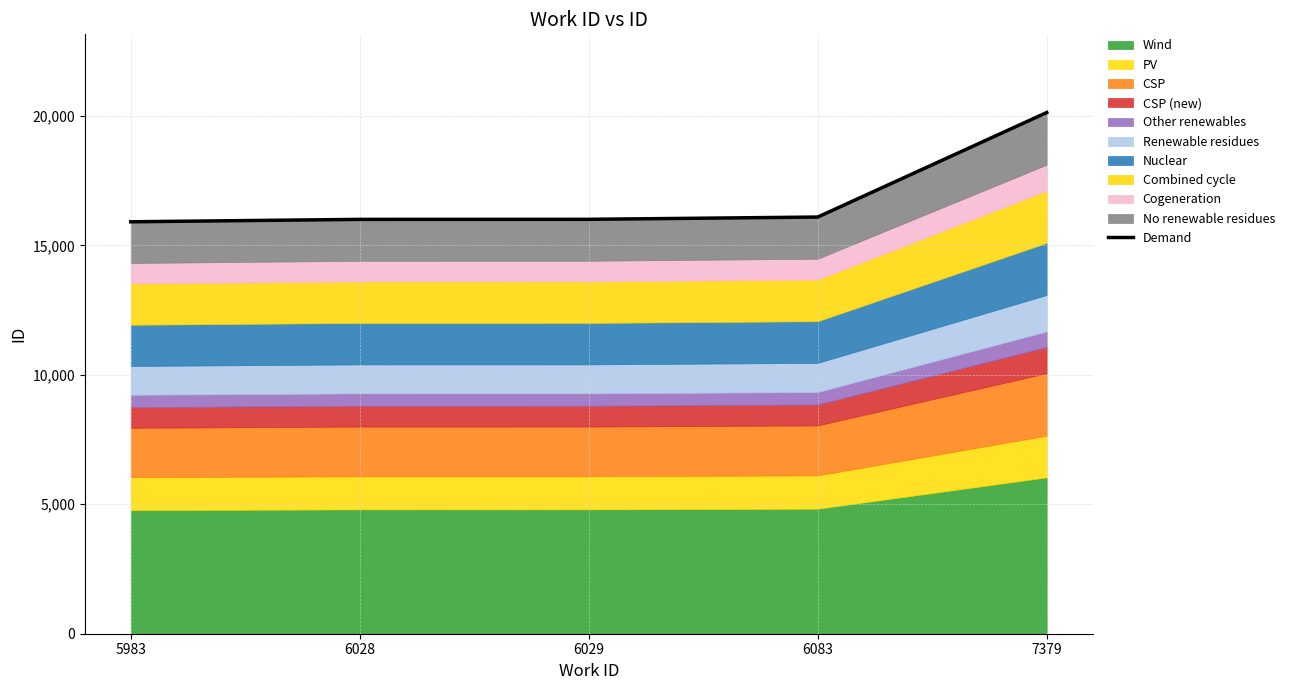

How many values are below 16008?

2